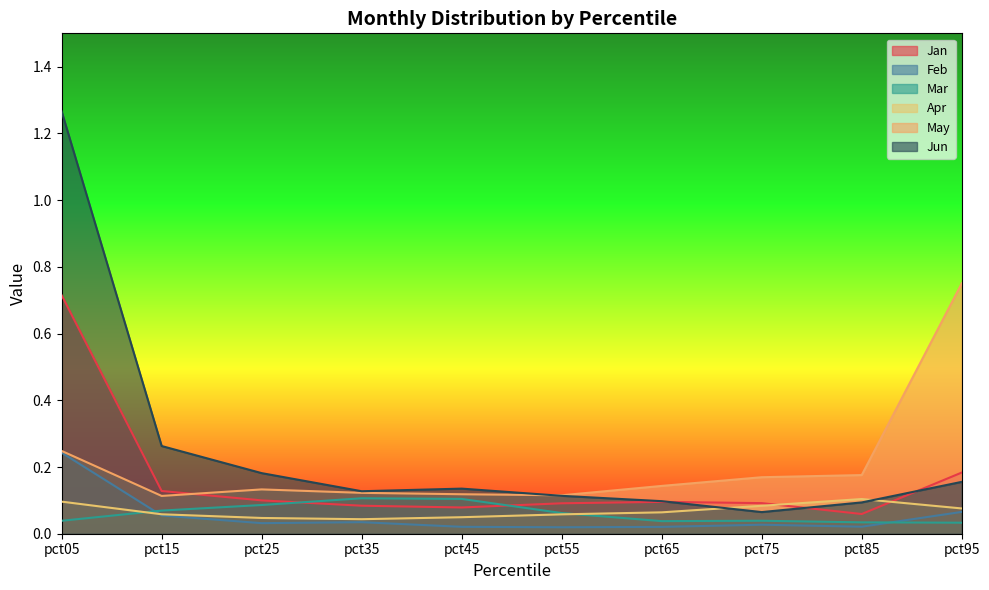

What is the minimum value for Jun?

0.1